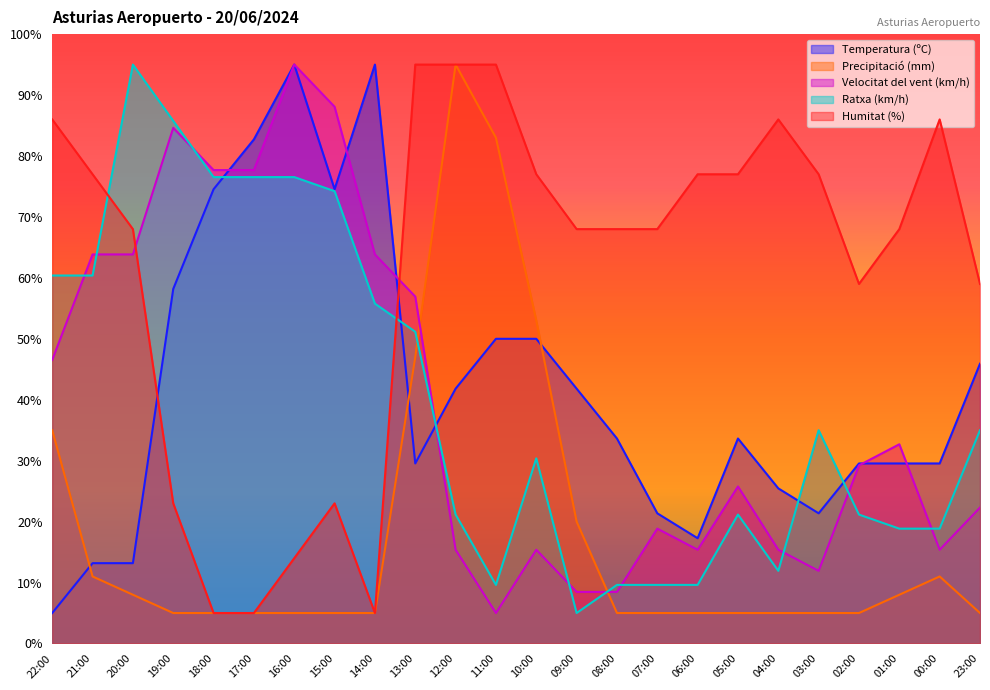

What position from the right is 20:00?

22